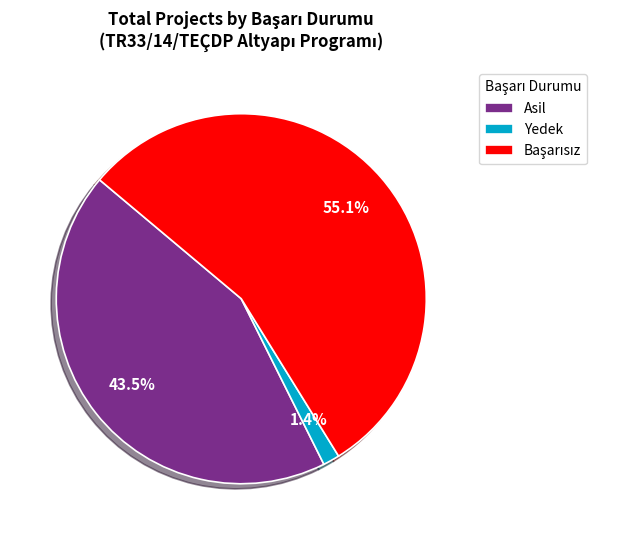

Is there a majority slice in this chart?

Yes